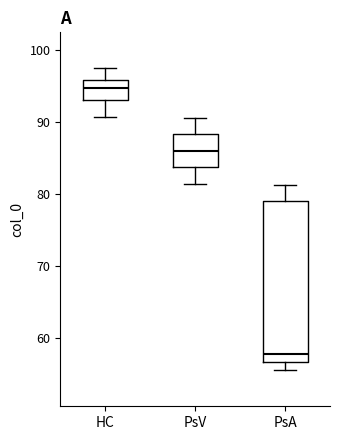

Comparing the boxes themselves (not the whiskers), which one is the tallest?

PsA